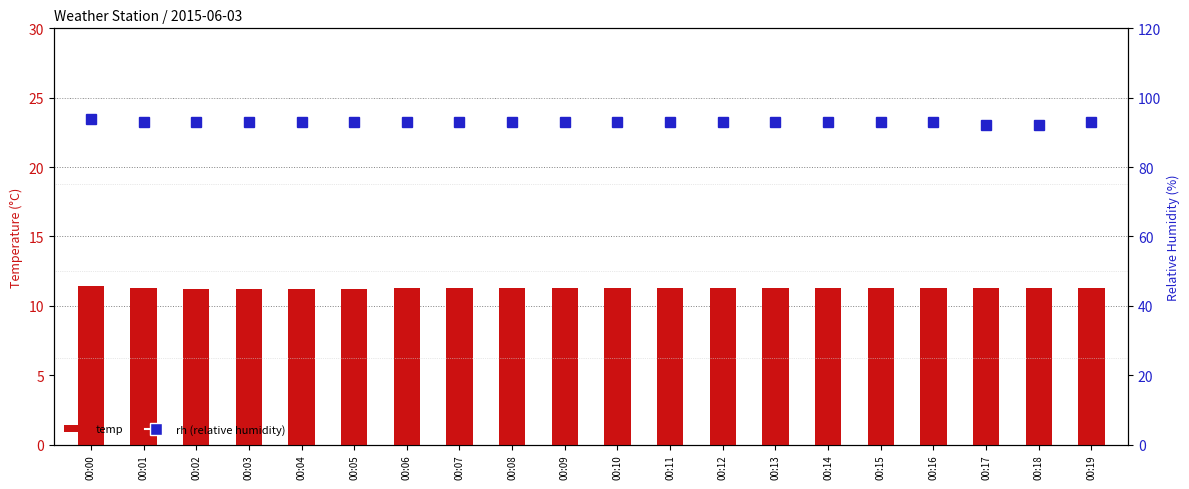

What is the total value across all series at 00:19?

104.3